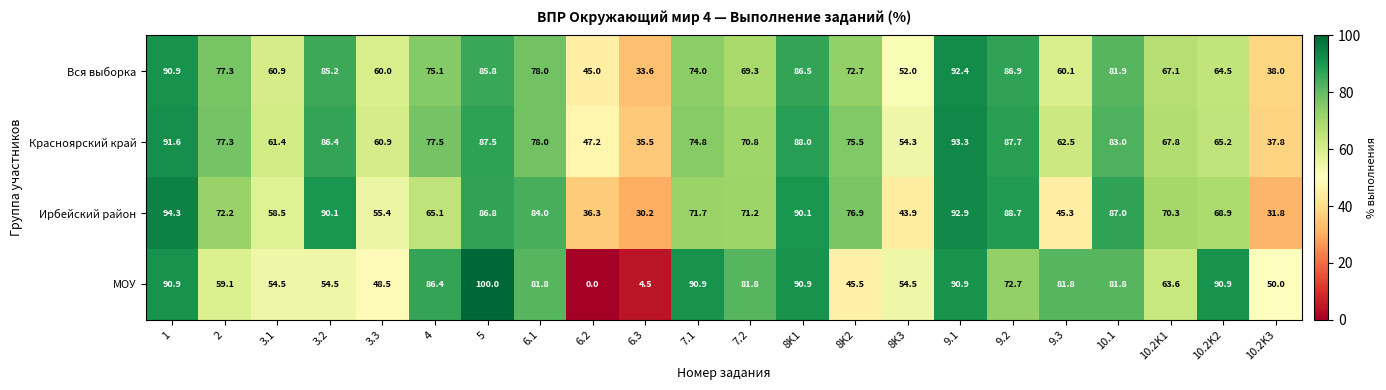

Which series has the widest spread of values?

МОУ